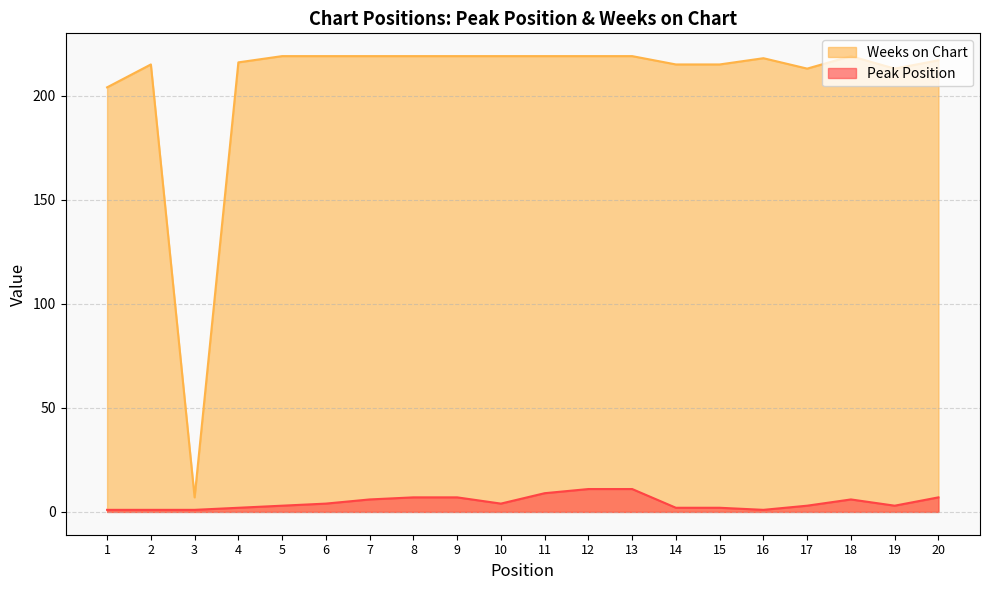

At how many categories does at least one series exceed 43?

19